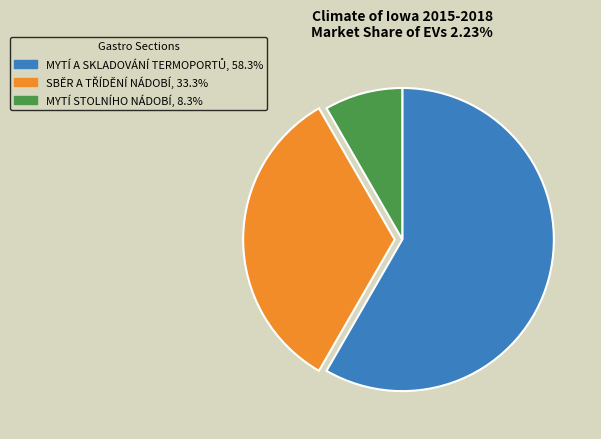

Is there any slice that represents more than half of the pie?

Yes